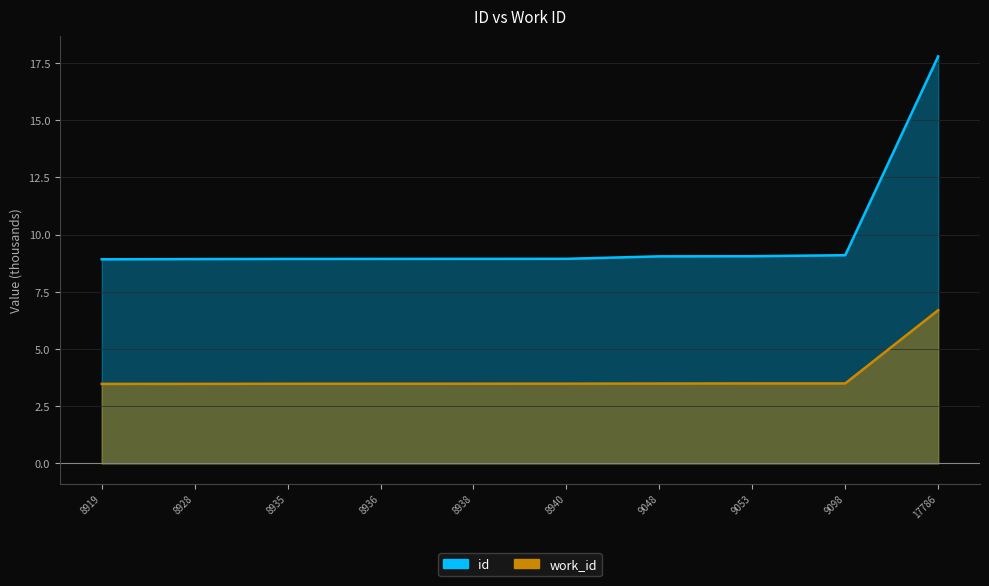

What is the difference between the maximum and second lowest values in the id series?

8.9